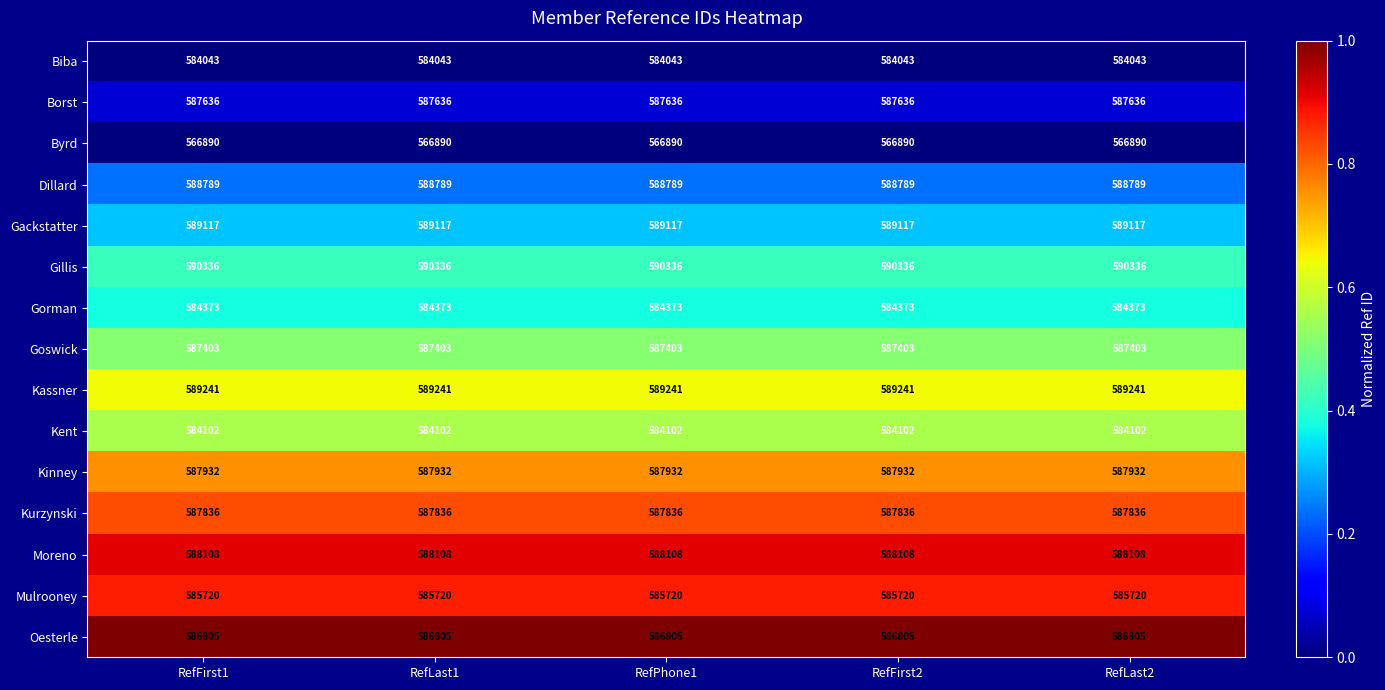

Is the value of Kassner at RefFirst2 greater than the value of Gackstatter at RefPhone1?

Yes